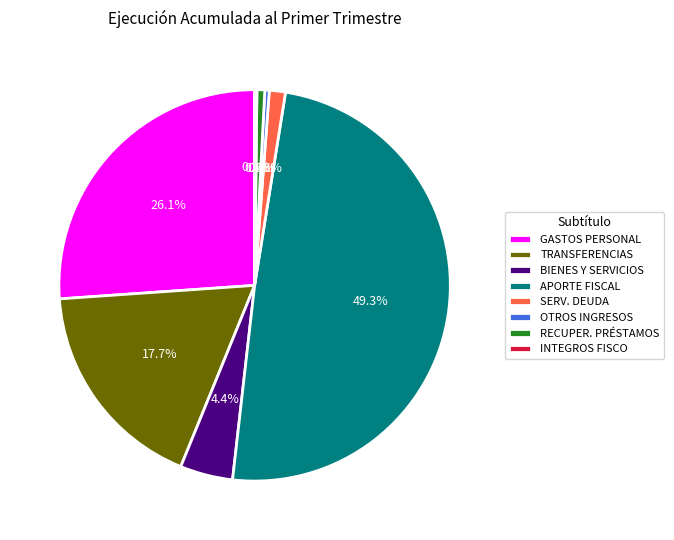

What is the largest slice in the pie chart?

APORTE FISCAL